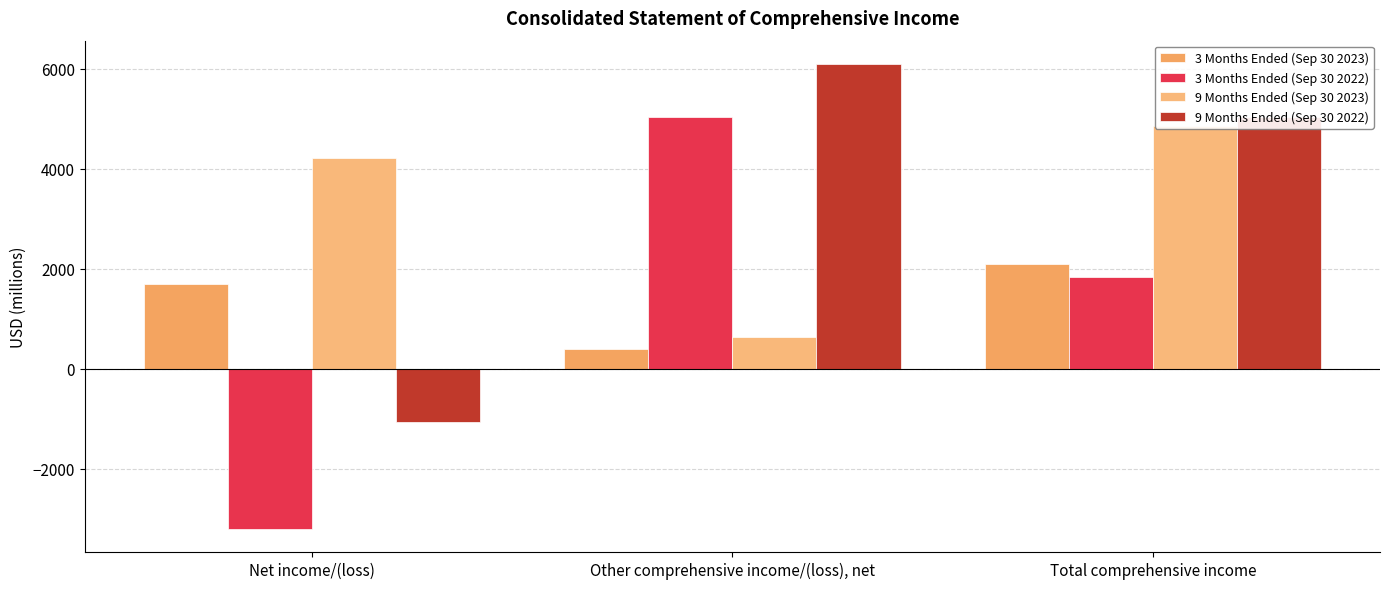

Reading left to right, what are all the values shown in this chart?

3 Months Ended (Sep 30 2023): Net income/(loss)=1704	Other comprehensive income/(loss), net=402	Total comprehensive income=2105
3 Months Ended (Sep 30 2022): Net income/(loss)=-3196	Other comprehensive income/(loss), net=5030	Total comprehensive income=1834
9 Months Ended (Sep 30 2023): Net income/(loss)=4214	Other comprehensive income/(loss), net=642	Total comprehensive income=4857
9 Months Ended (Sep 30 2022): Net income/(loss)=-1071	Other comprehensive income/(loss), net=6096	Total comprehensive income=5025